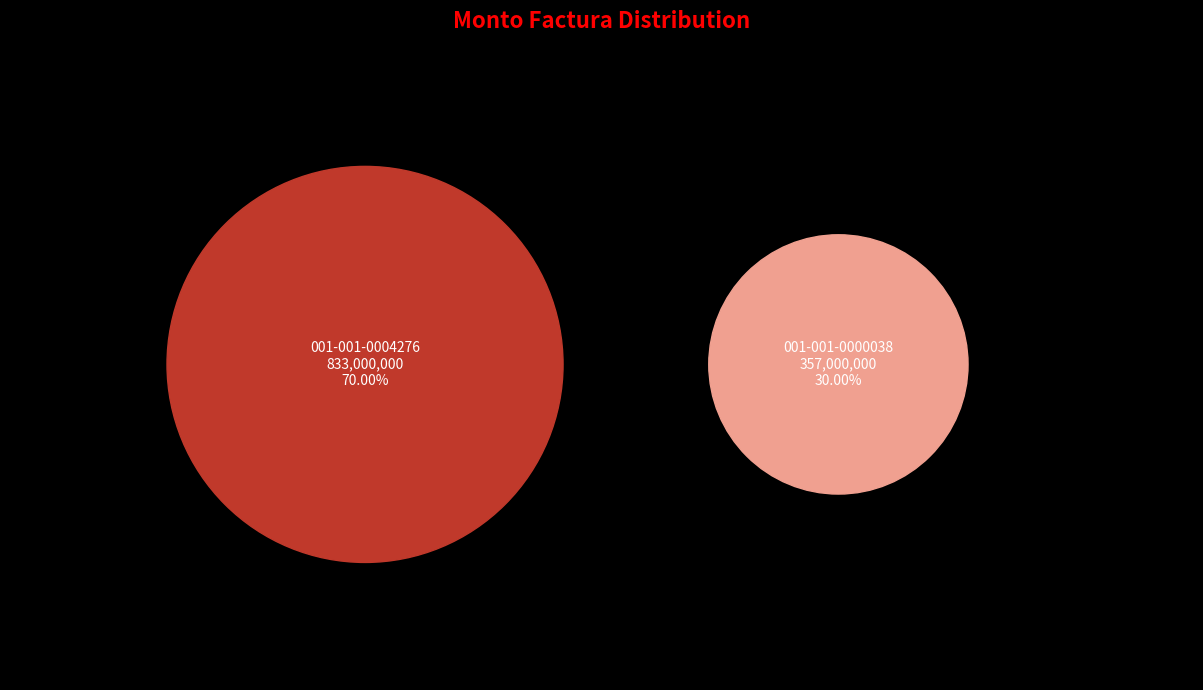

To the nearest percent, what is the difference between the largest and smallest slice percentages?

40%